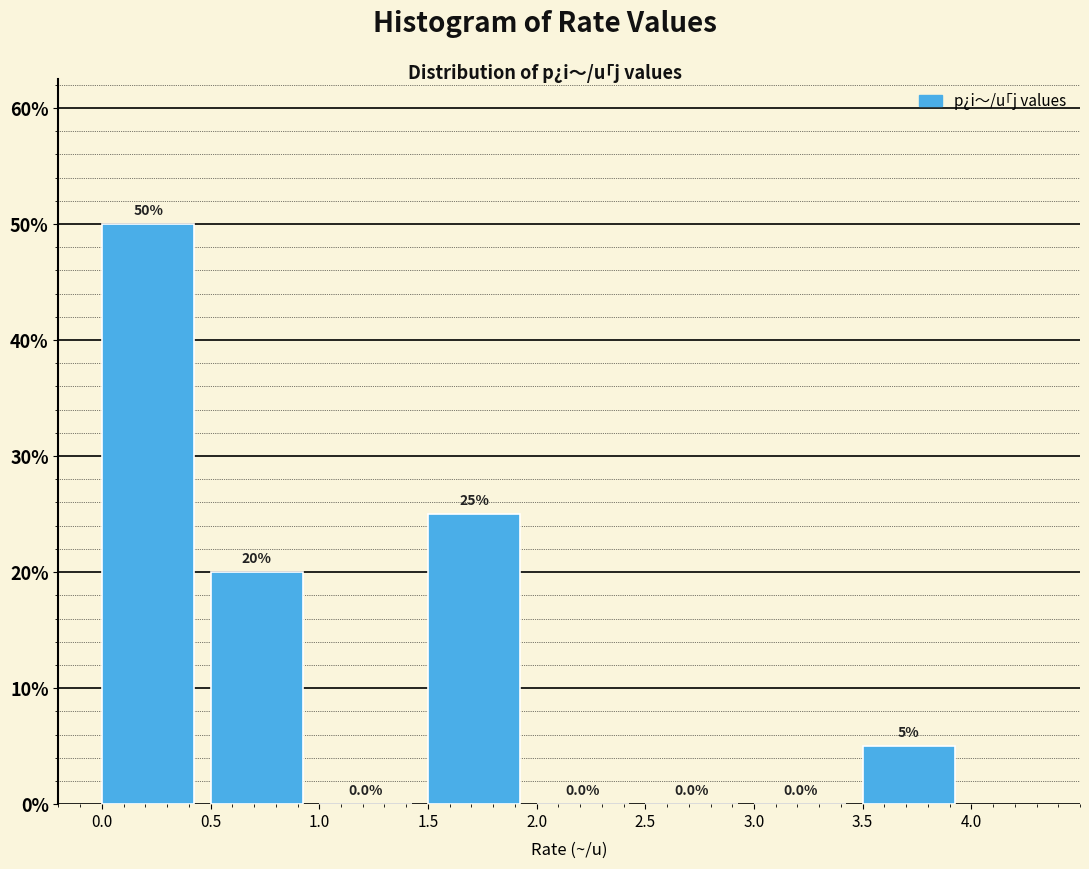

Reading left to right, transcribe this chart: for each bar, give the range it covers on the x-axis and its height.

0.0 to 0.5: 50.0
0.5 to 1.0: 20.0
1.0 to 1.5: 0.0
1.5 to 2.0: 25.0
2.0 to 2.5: 0.0
2.5 to 3.0: 0.0
3.0 to 3.5: 0.0
3.5 to 4.0: 5.0